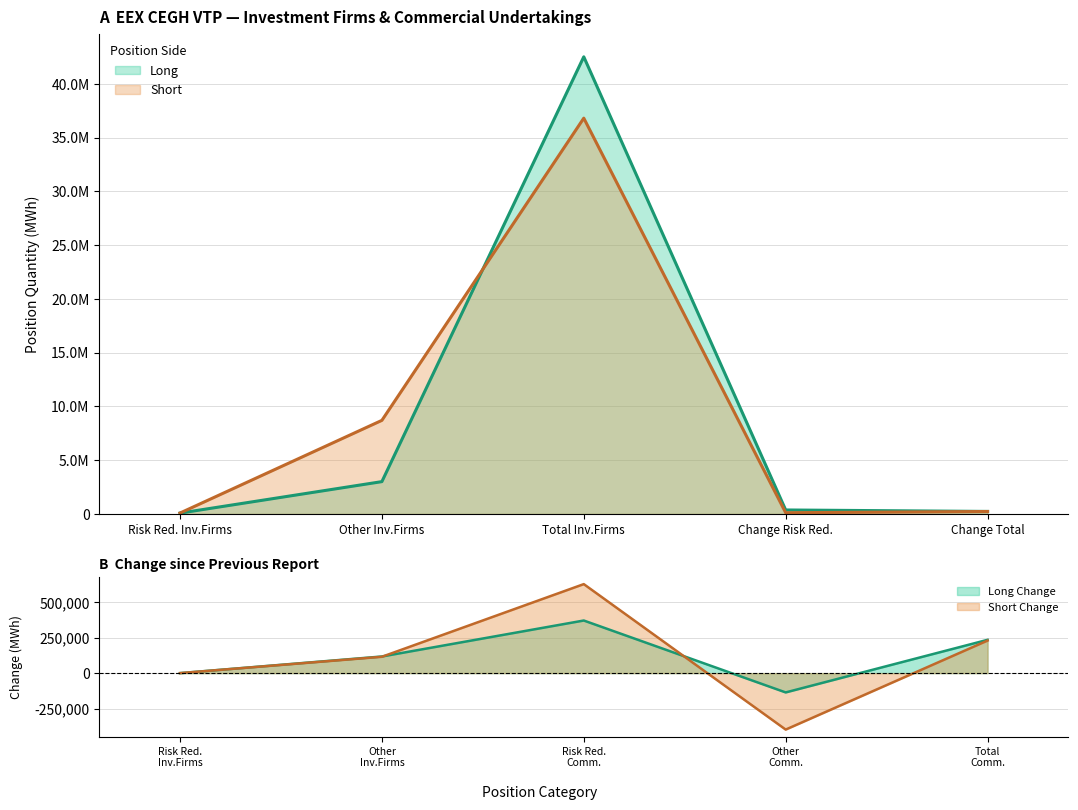

True or false: Commercial Long has more than 1 interior local peaks.

False